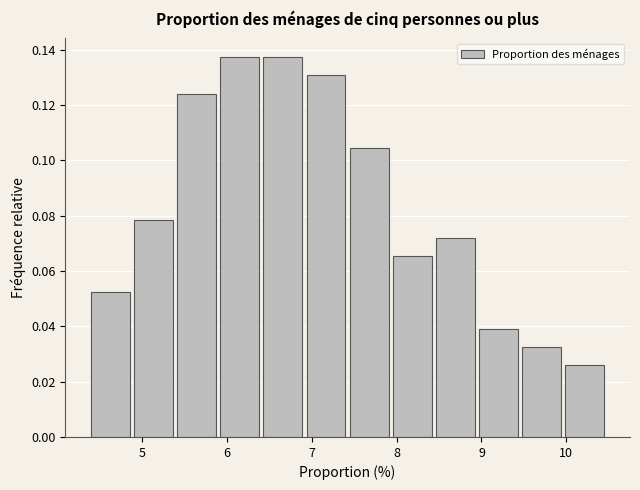

What is the height of the bar covering 6.9 to 7.4 on the x-axis? Neither the bar edges nor the heights are printed on the chart, so give them approximately, as read against the axes.

0.130